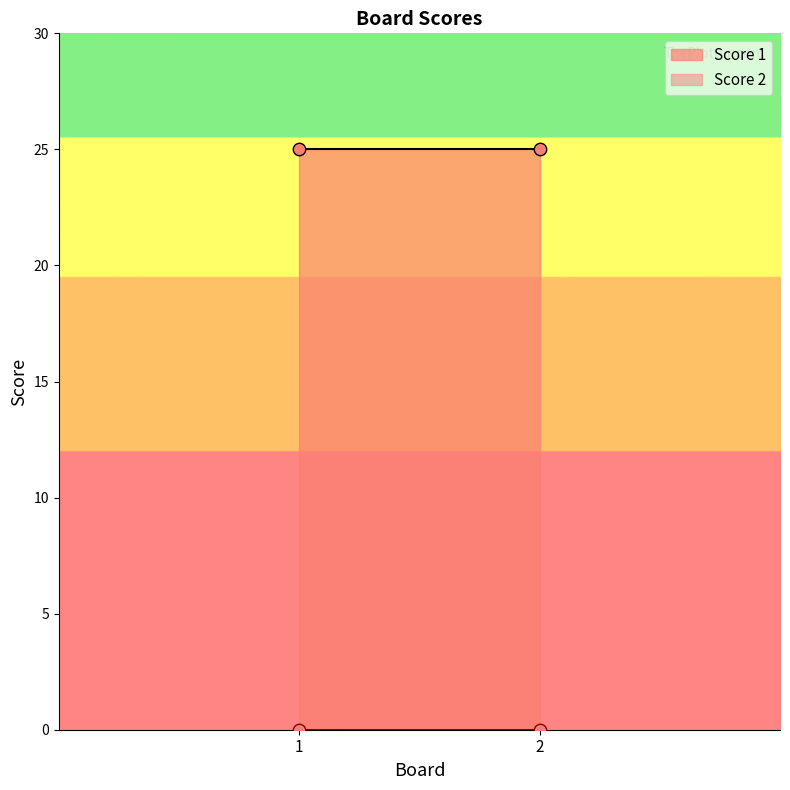

Which series has the largest total across all categories?

Score 1